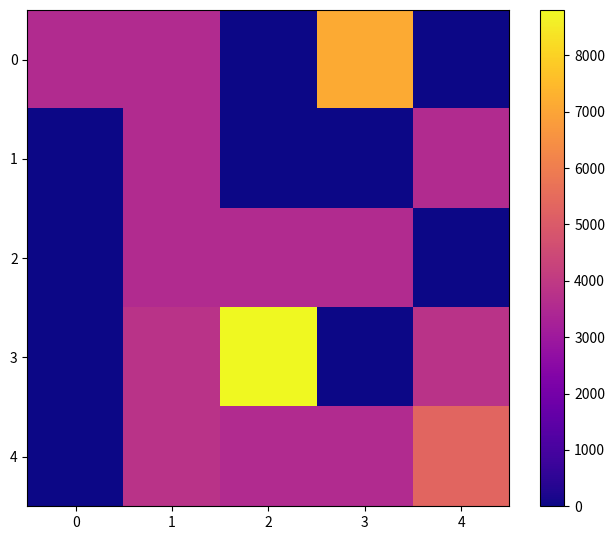

Which series has the largest total across all categories?

3